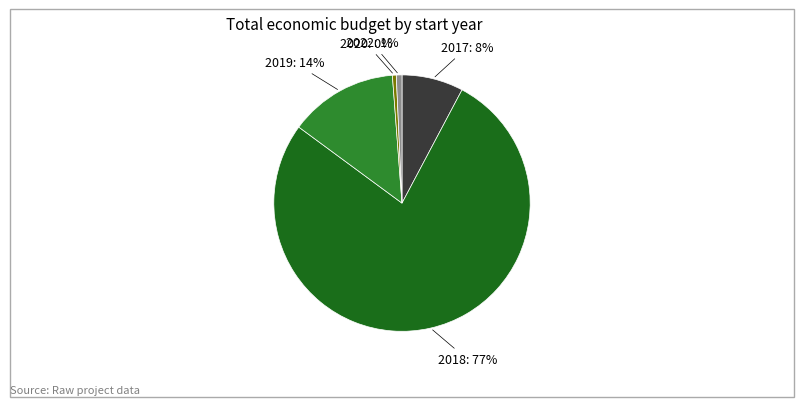

To the nearest percent, what is the difference between the largest and smallest slice percentages?

77%